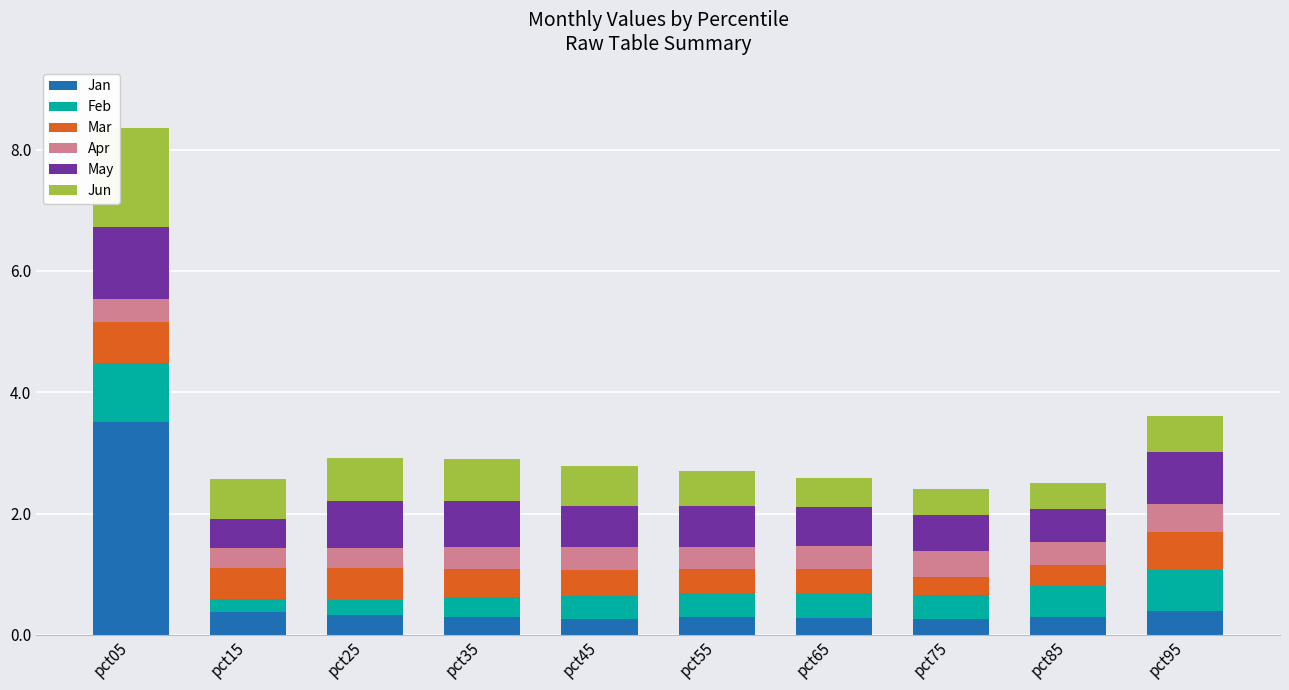

Are the bars grouped side by side (vs. stacked)?

No